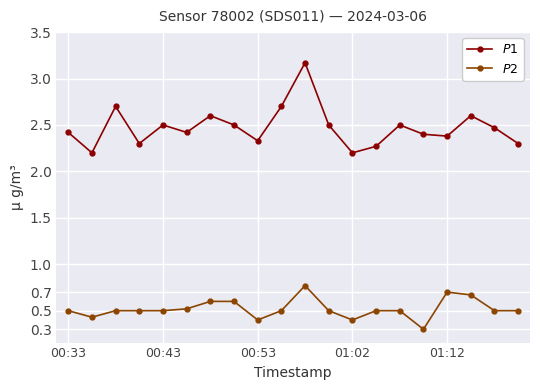

What is the sum of all $P1$ values?

49.5